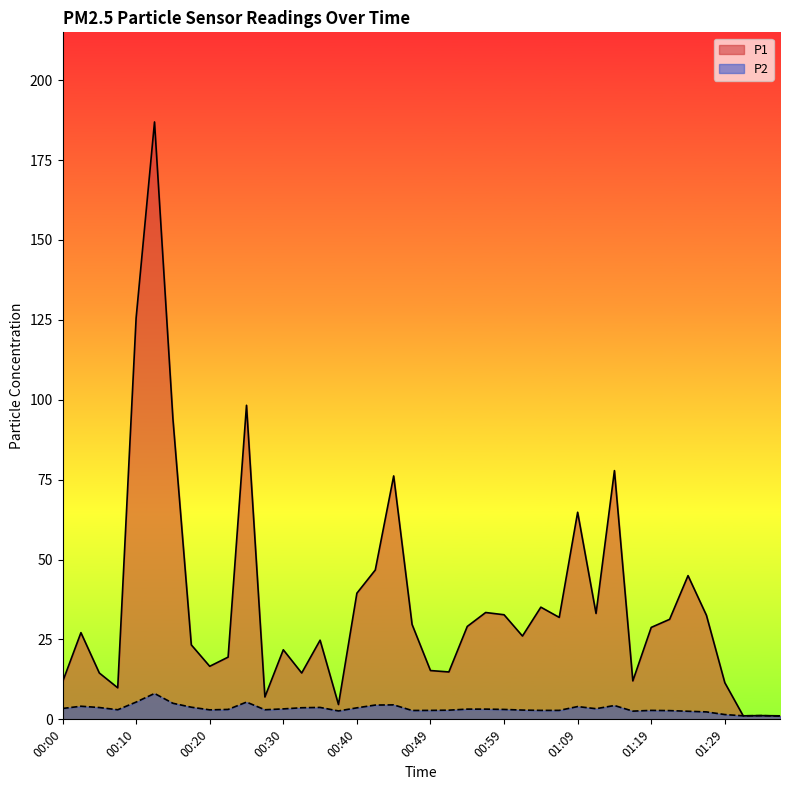

At how many categories does at least one series exceed 156?

1